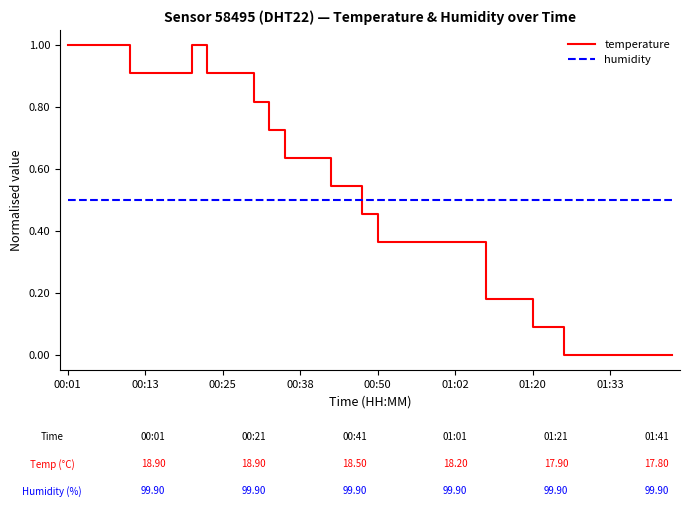

Which series has the largest range (max minus min)?

temperature